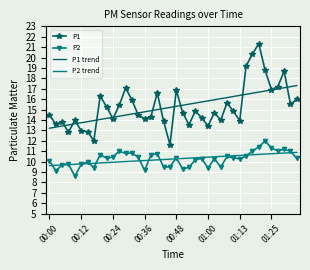

True or false: P1 and P2 trend cross at least once.

False